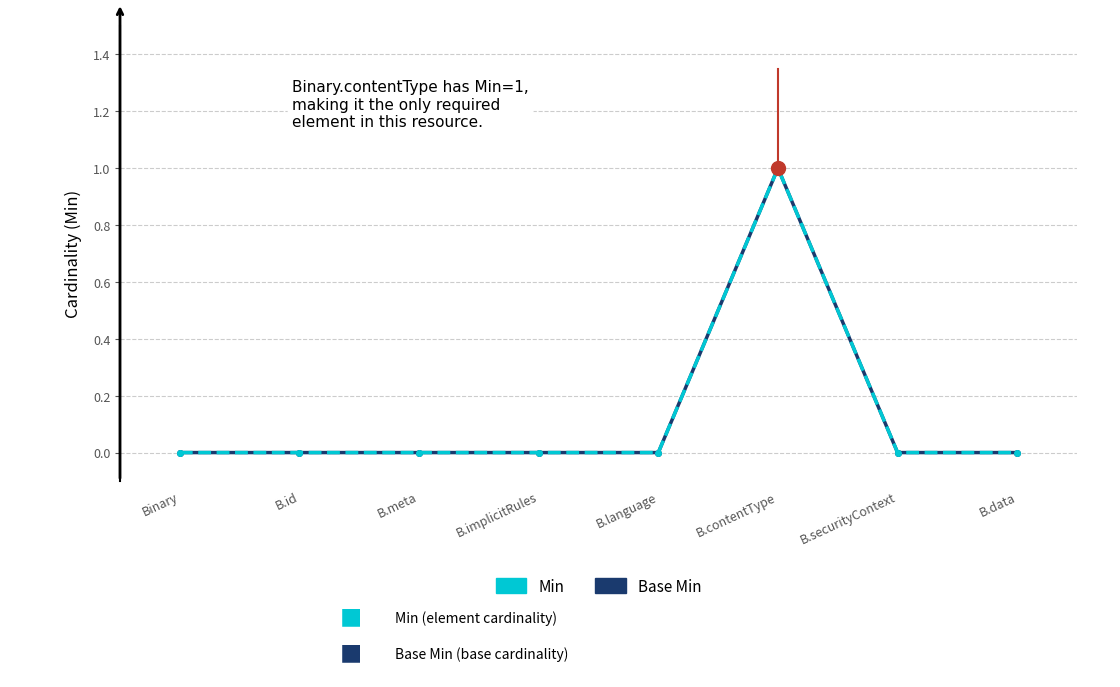

What is the label of the 7th point from the left?

B.securityContext